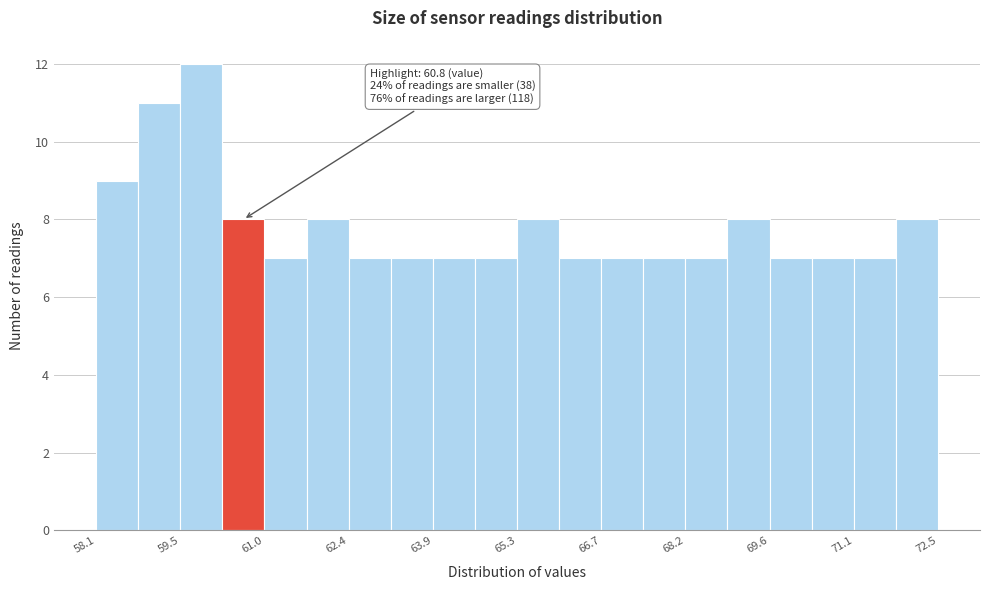

Read against the x-axis, roughly where is the centre of the tallest bar?

60.0